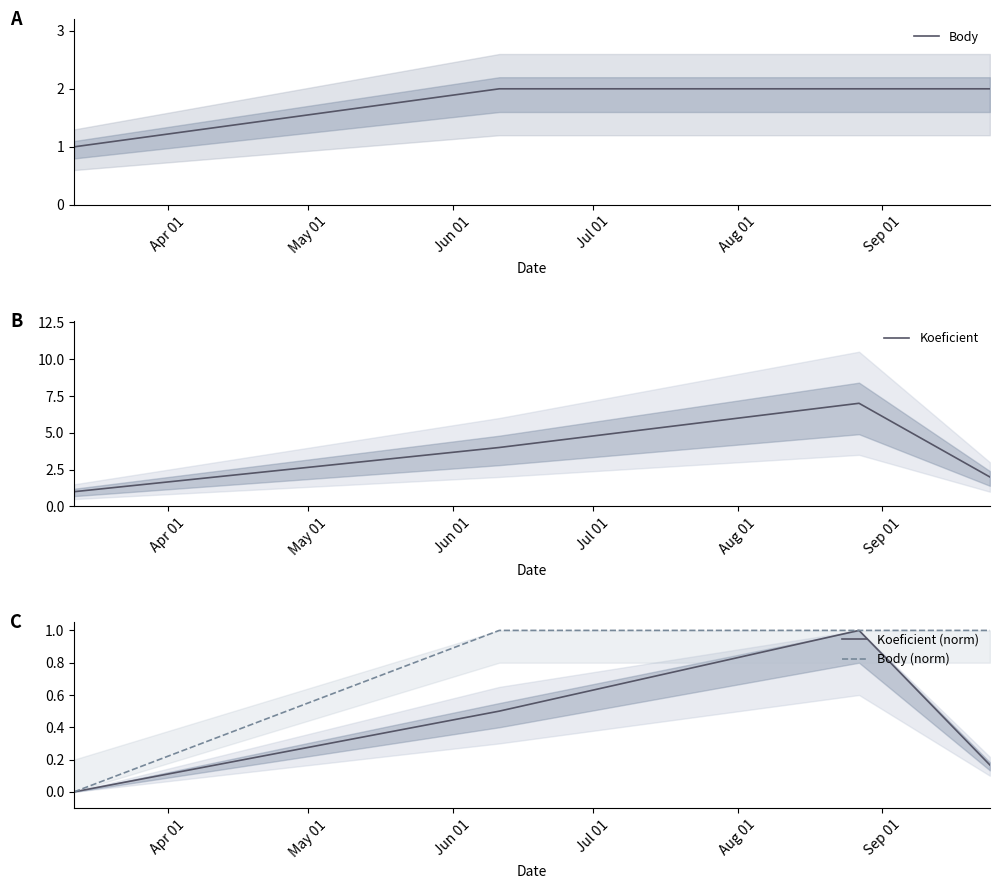

True or false: Body and Body (norm) intersect in this chart.

False